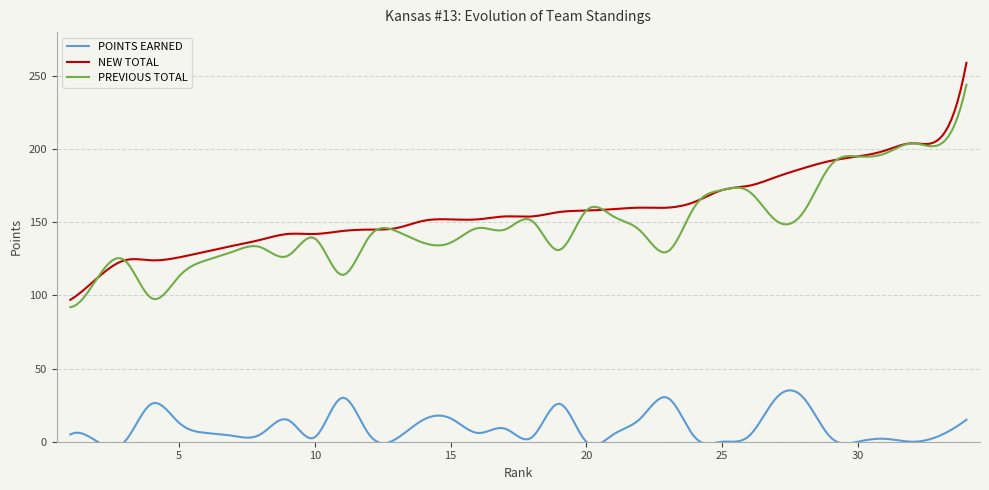

Is it true that PREVIOUS TOTAL equals 151 at 27?

True